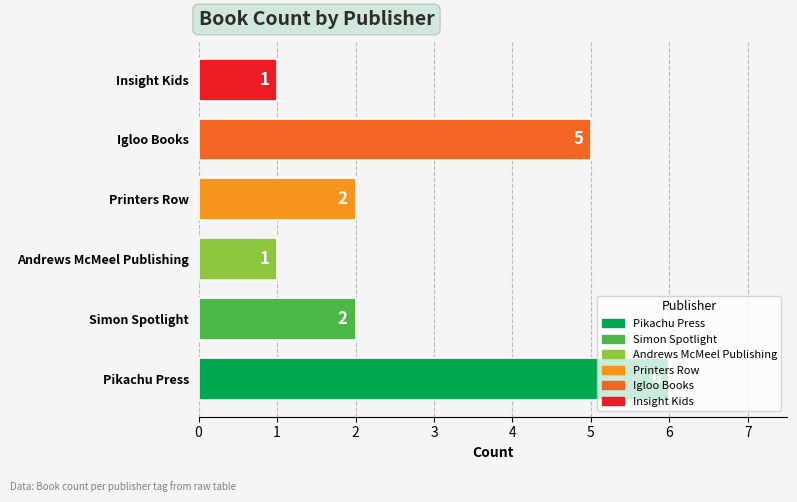

Between Pikachu Press and Simon Spotlight, which is larger?

Pikachu Press